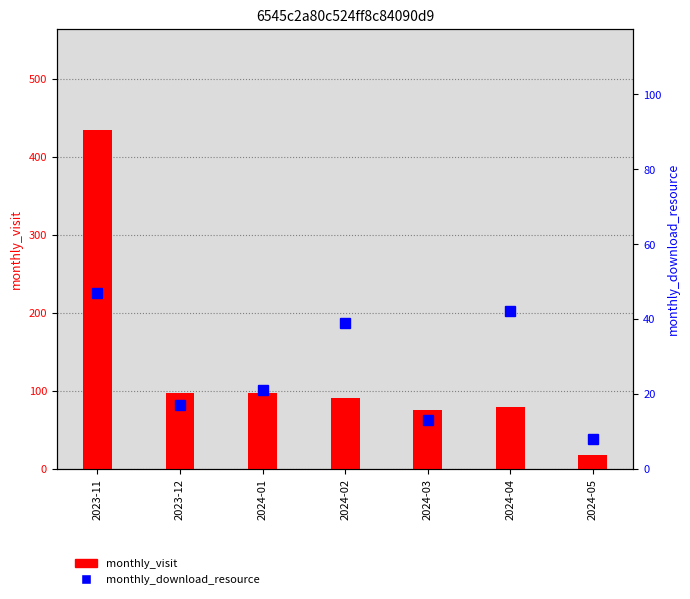

Which series changed the most between 2023-12 and 2024-05?

monthly_visit